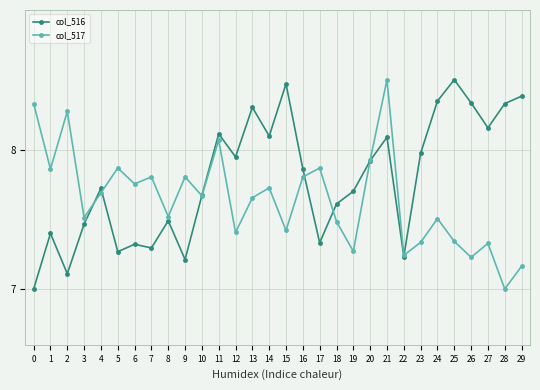

What is the smallest value displayed?

7.0